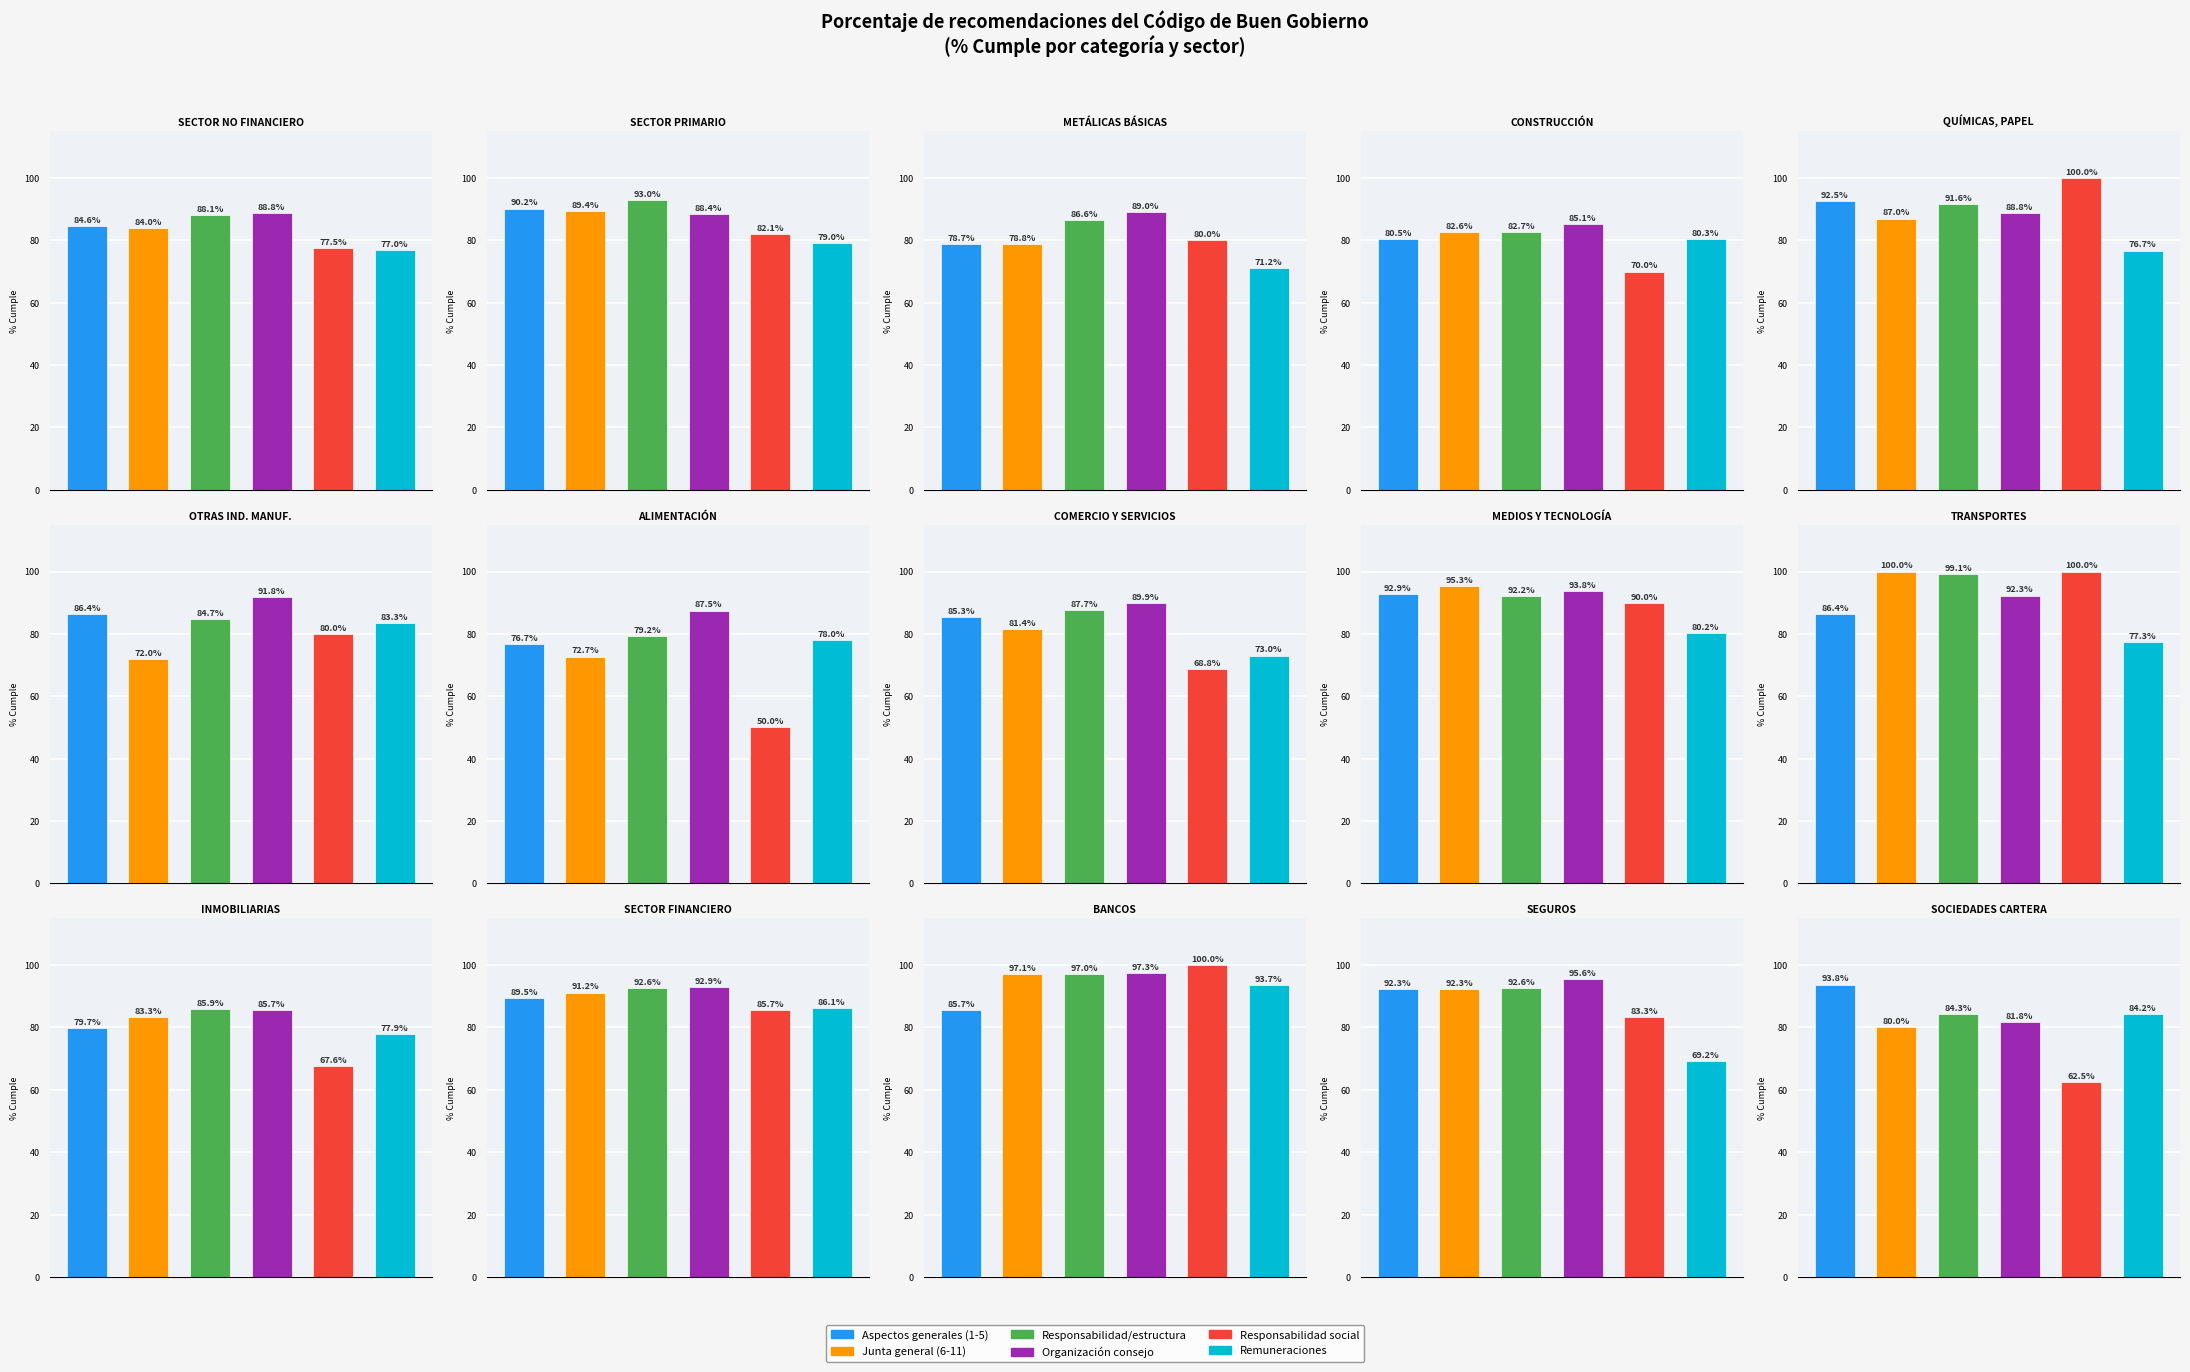

Does the chart contain any negative values?

No